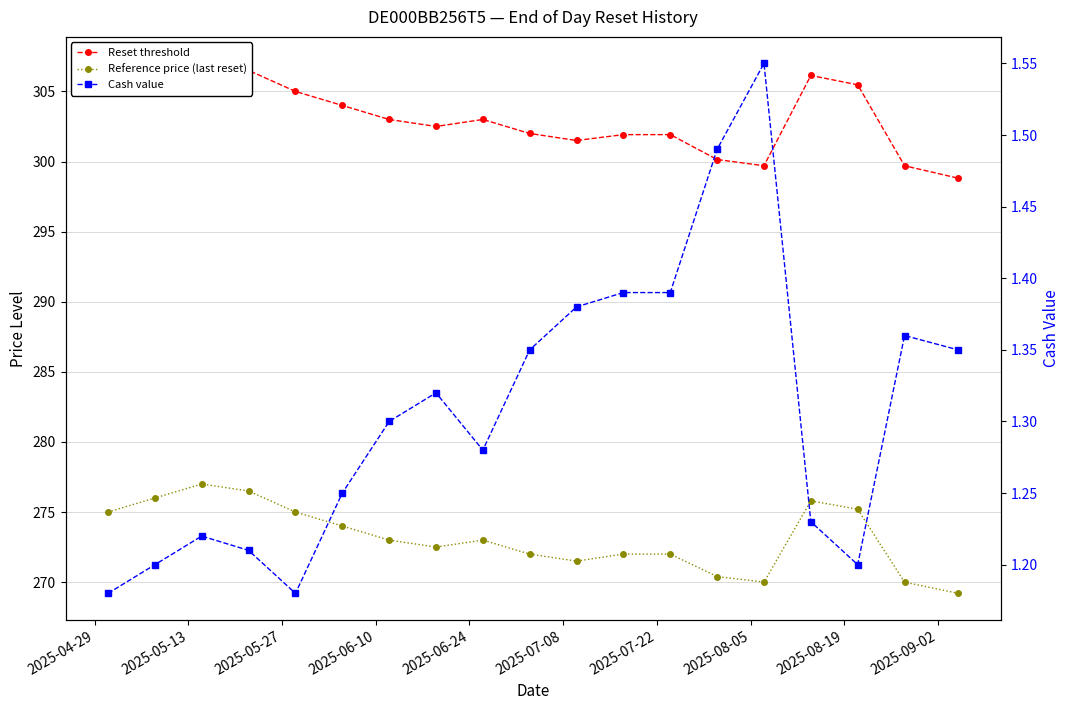

What is the highest value of the Cash value series?

1.6